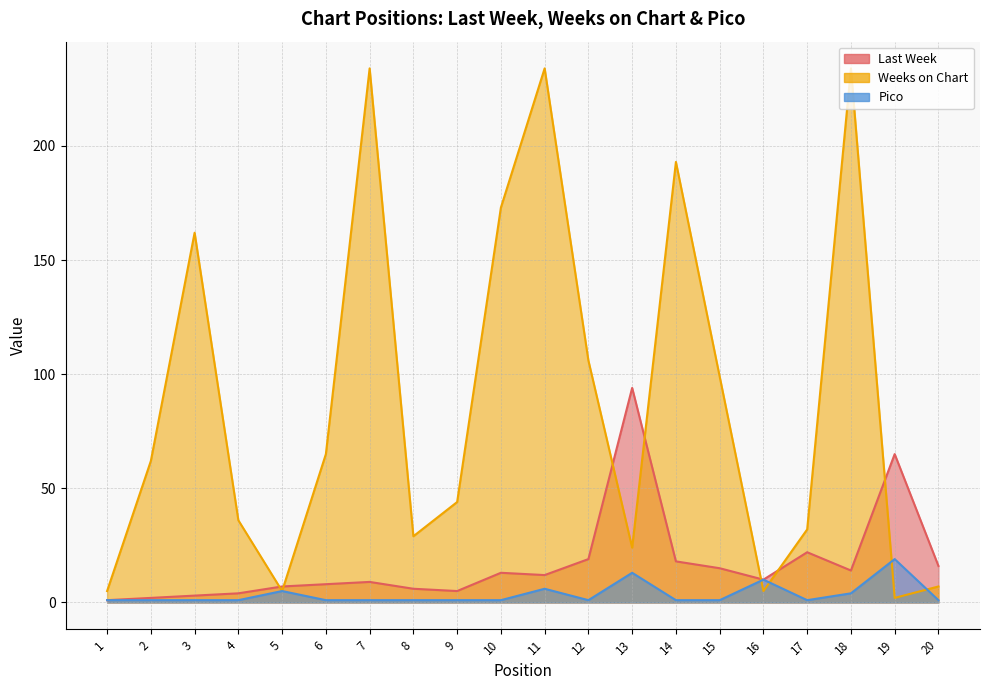

Which series has the widest spread of values?

Weeks on Chart